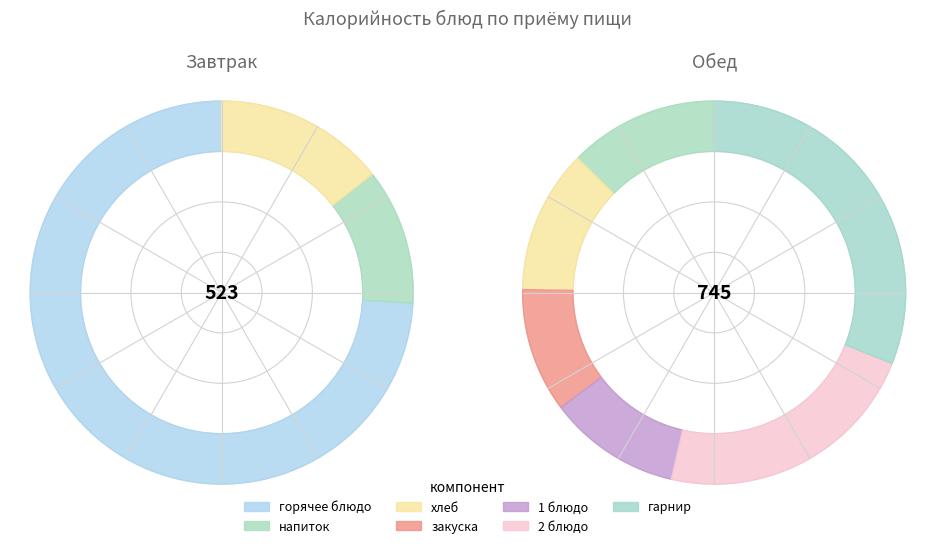

Is it true that закуска is 11% of the pie?

True